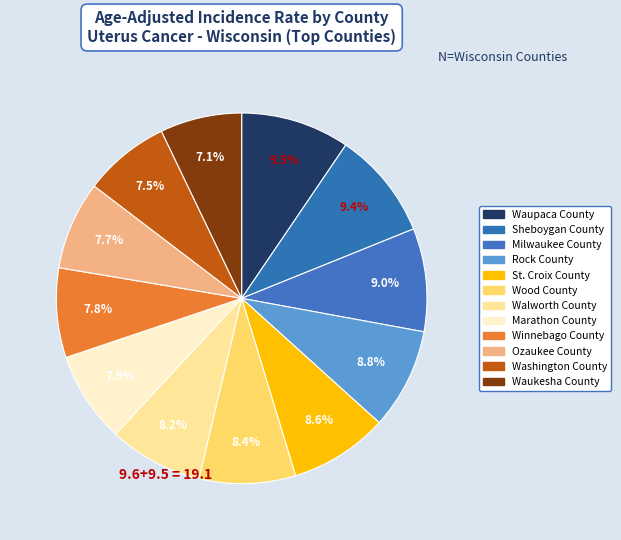

How many segments does this pie chart have?

12